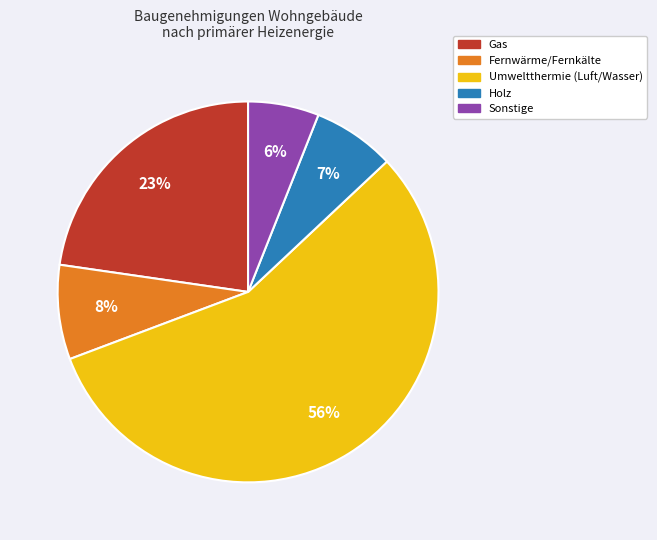

True or false: Gas accounts for 35% of the total.

False